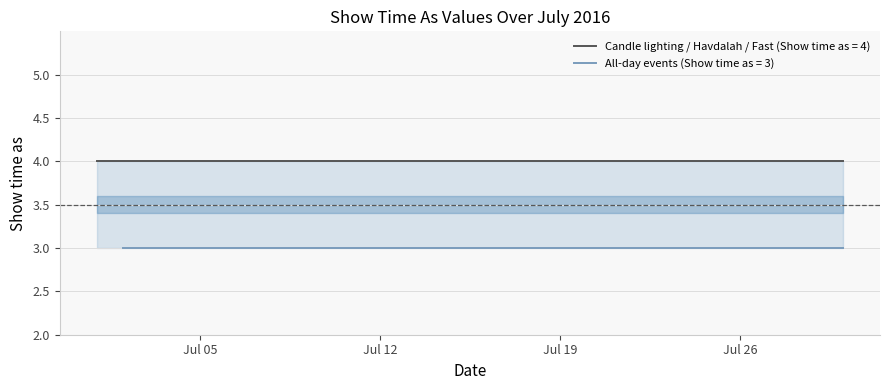

What is the label of the 7th point from the left?

7/15/2016